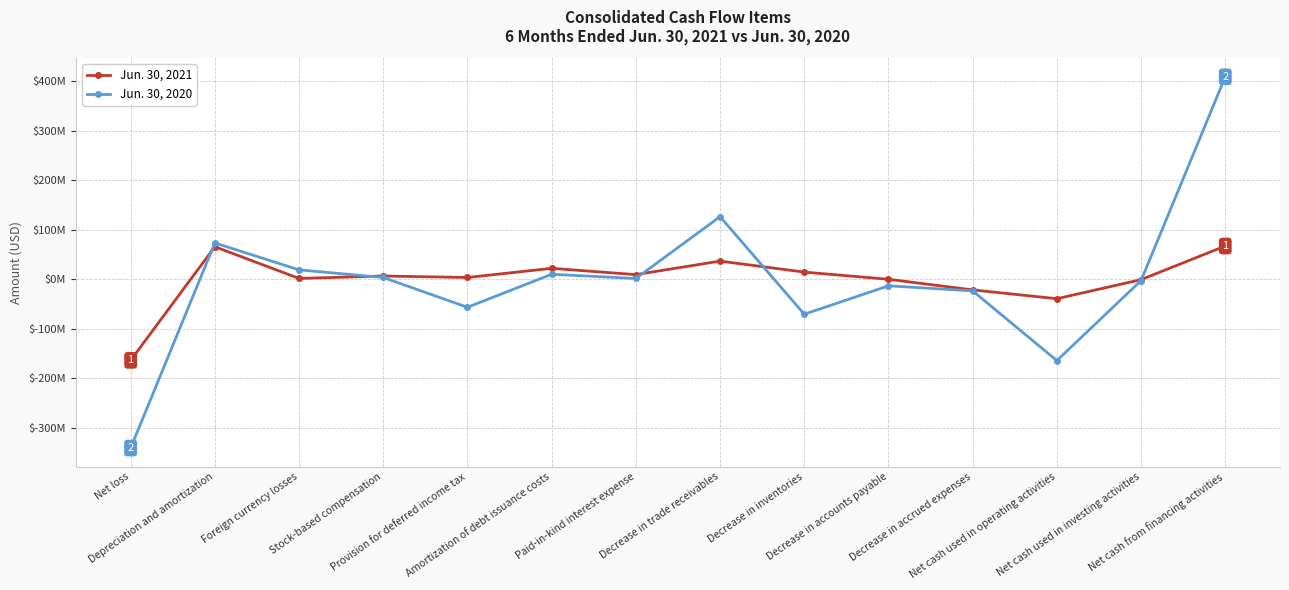

Reading left to right, list all the values displayed in this chart.

Jun. 30, 2021: Net loss=-163700000	Depreciation and amortization=65600000	Foreign currency losses=1600000	Stock-based compensation=6500000	Provision for deferred income tax=3500000	Amortization of debt issuance costs=22000000	Paid-in-kind interest expense=9300000	Decrease in trade receivables=36600000	Decrease in inventories=14400000	Decrease in accounts payable=-100000	Decrease in accrued expenses=-21500000	Net cash used in operating activities=-39300000	Net cash used in investing activities=-800000	Net cash from financing activities=67000000
Jun. 30, 2020: Net loss=-340700000	Depreciation and amortization=73200000	Foreign currency losses=18900000	Stock-based compensation=3500000	Provision for deferred income tax=-56600000	Amortization of debt issuance costs=10000000	Paid-in-kind interest expense=1500000	Decrease in trade receivables=126300000	Decrease in inventories=-70600000	Decrease in accounts payable=-13300000	Decrease in accrued expenses=-23500000	Net cash used in operating activities=-164200000	Net cash used in investing activities=-2700000	Net cash from financing activities=408400000